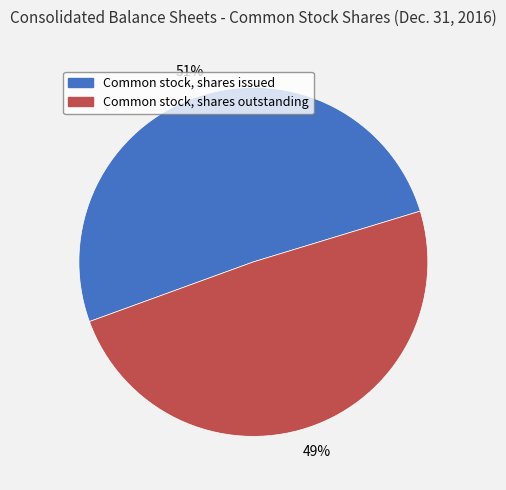

What is the ratio of the value at Common stock, shares issued to the value at Common stock, shares outstanding?

1.0